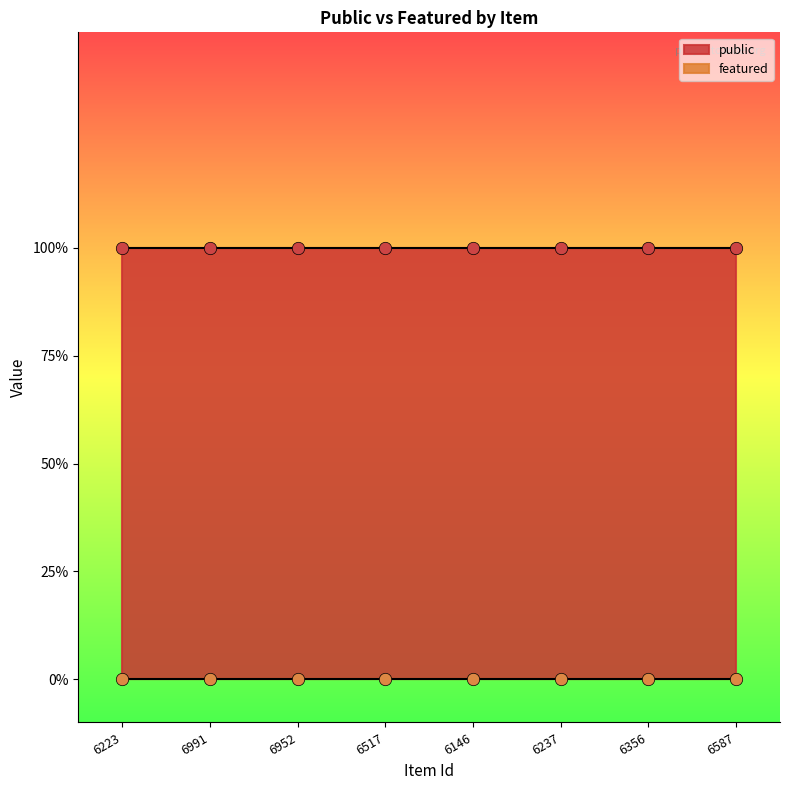

Which series reaches the minimum Y coordinate?

featured